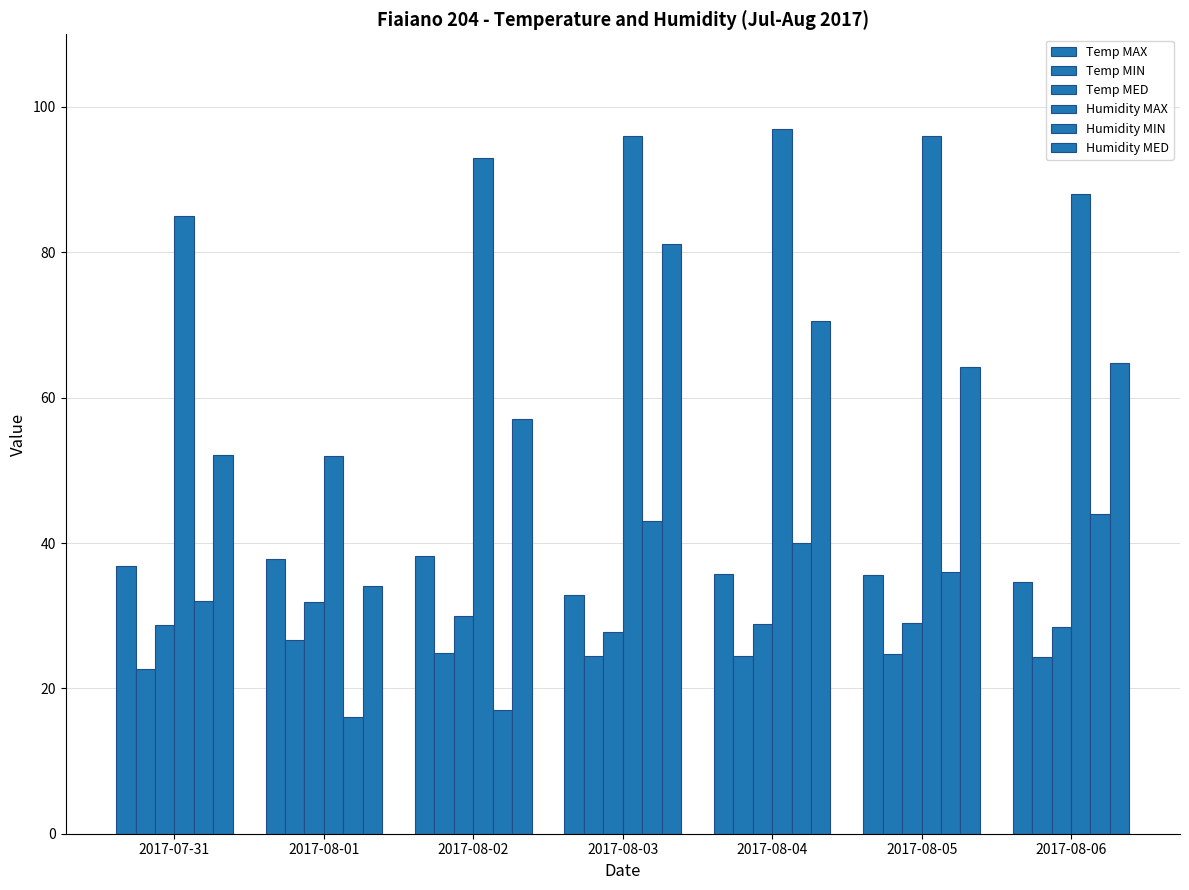

How many groups of bars are there?

7